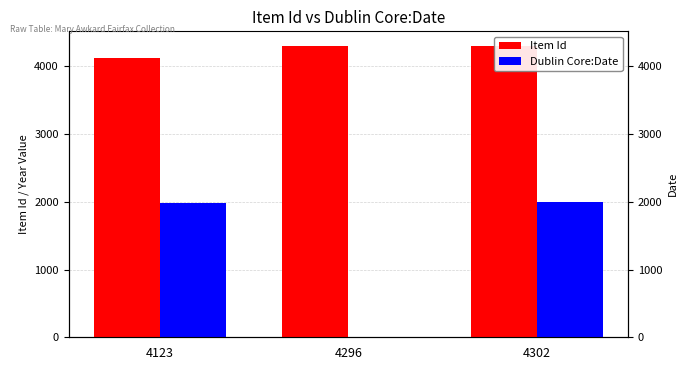

What are all the series names shown in the legend?

Item Id, Dublin Core:Date